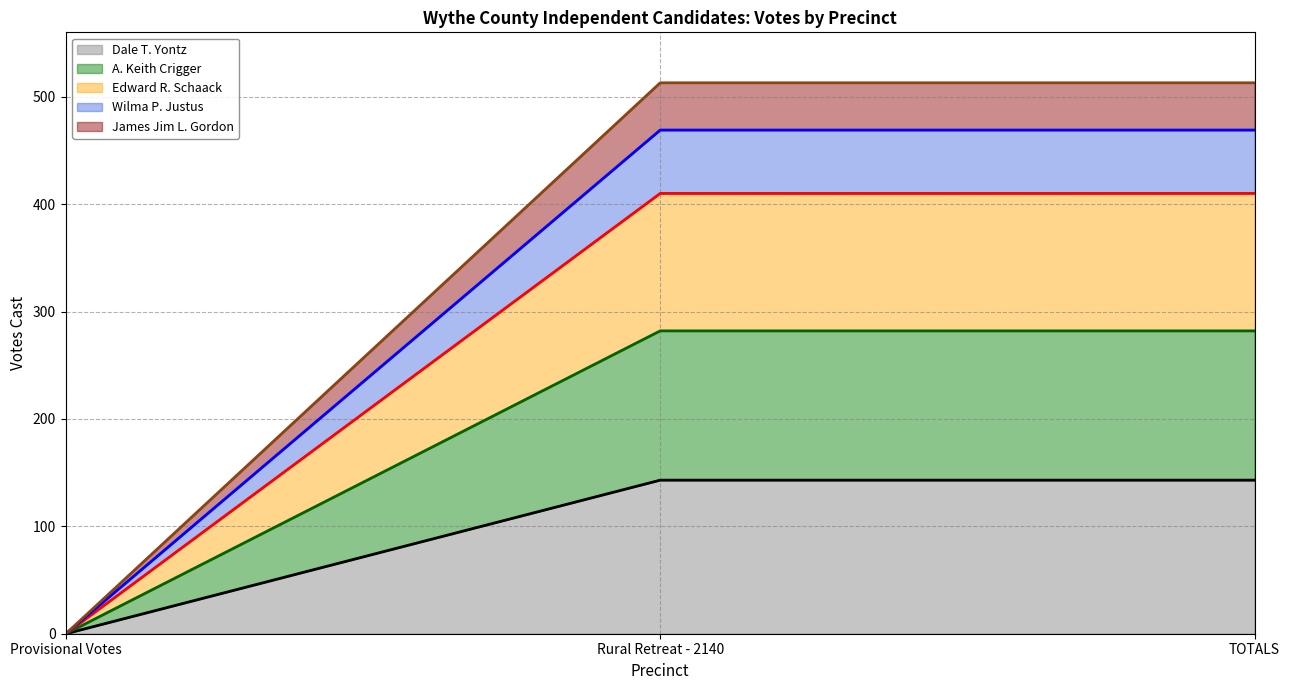

How many values in the Dale T. Yontz series are below 143?

1